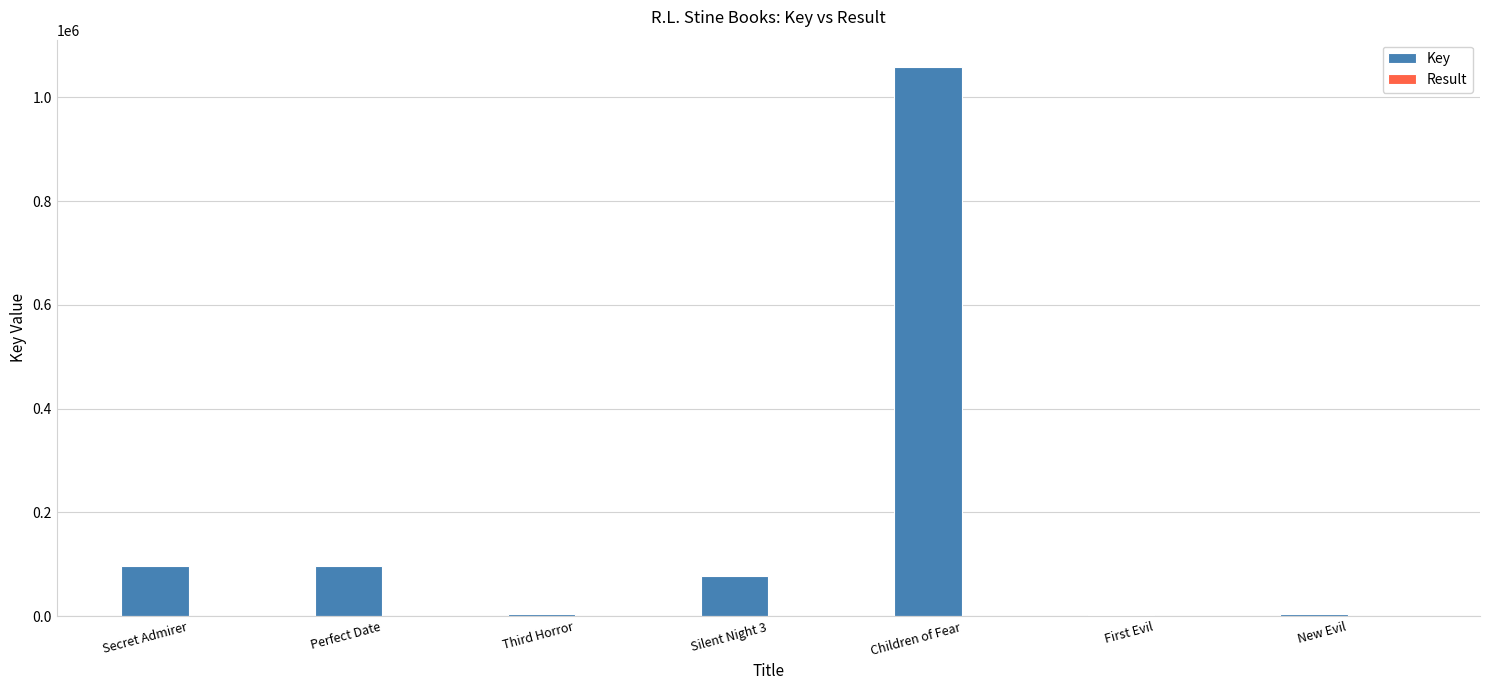

What is the sum of all Key values?

1341630